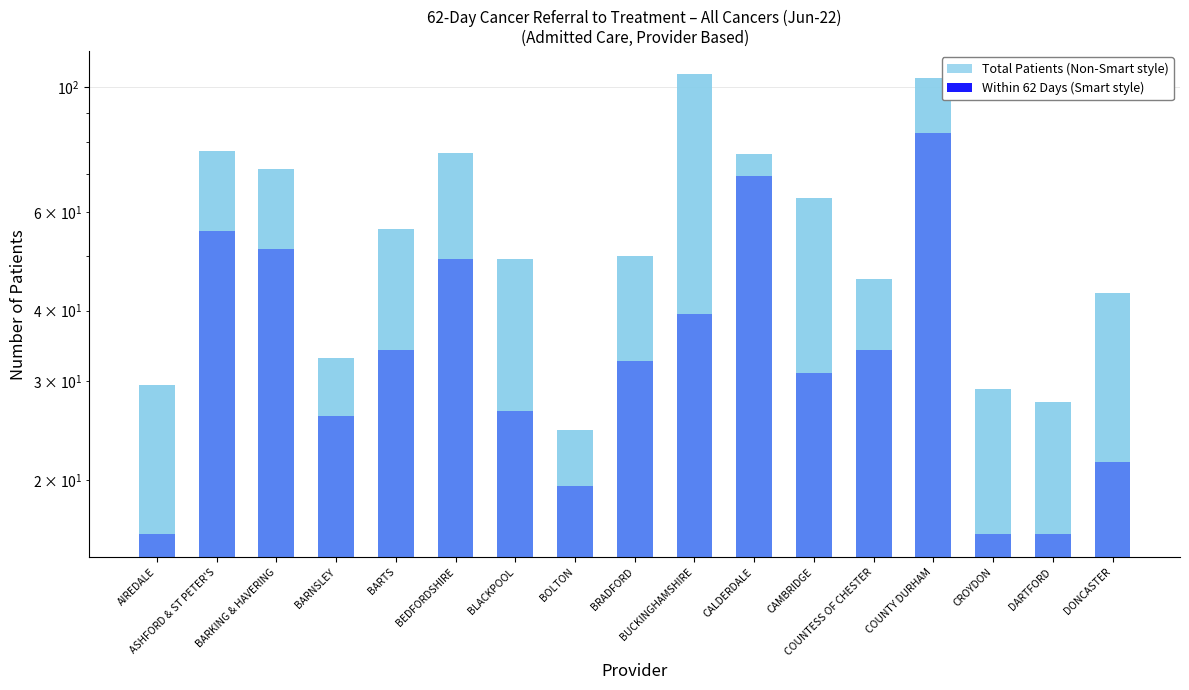

At how many categories does at least one series exceed 16?

17